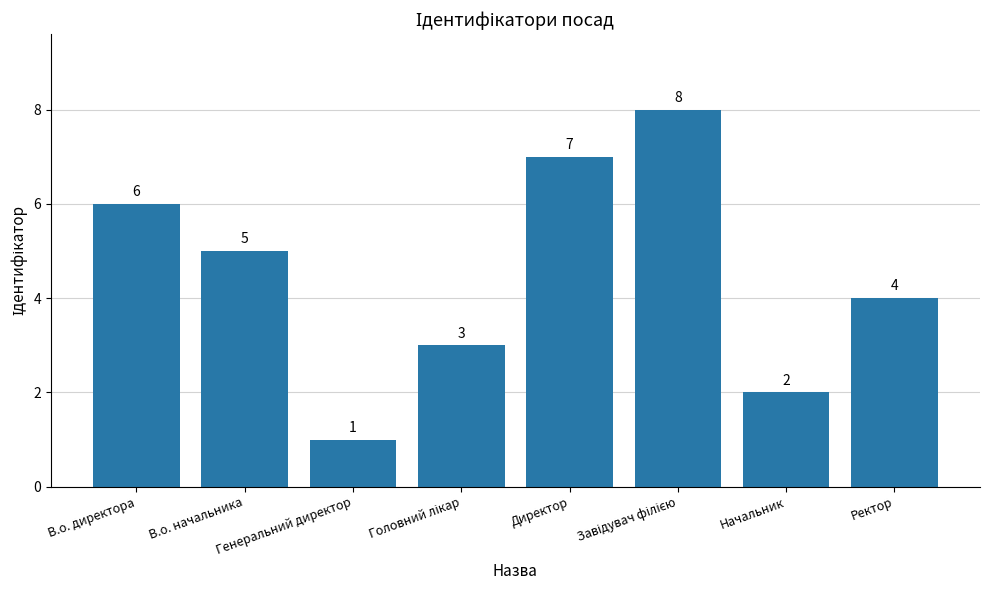

What is the difference between the maximum and minimum values?

7